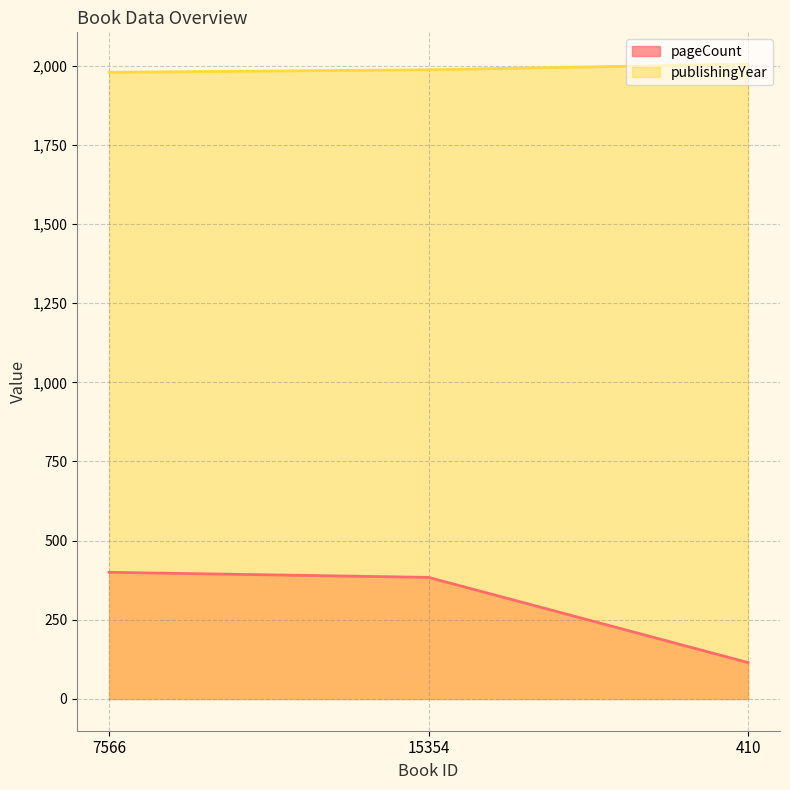

What is the label of the 2nd point from the right?

15354